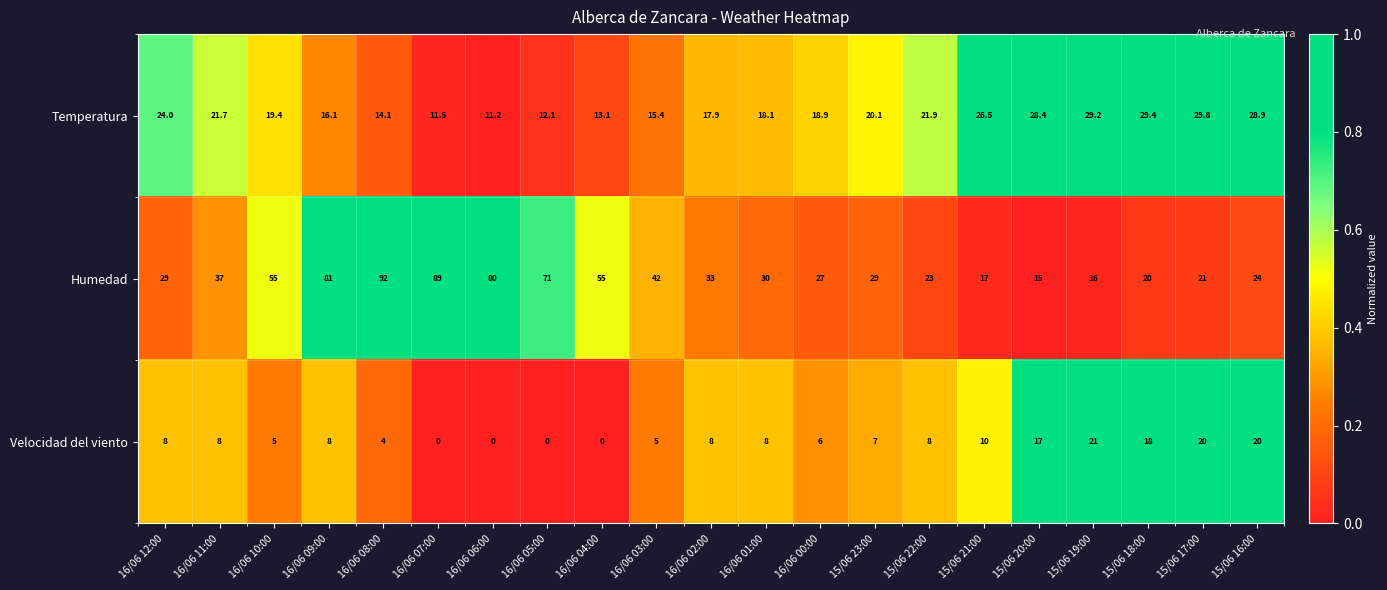

What is the sum of the Velocidad del viento values at 16/06 00:00 and 16/06 05:00?

6.0